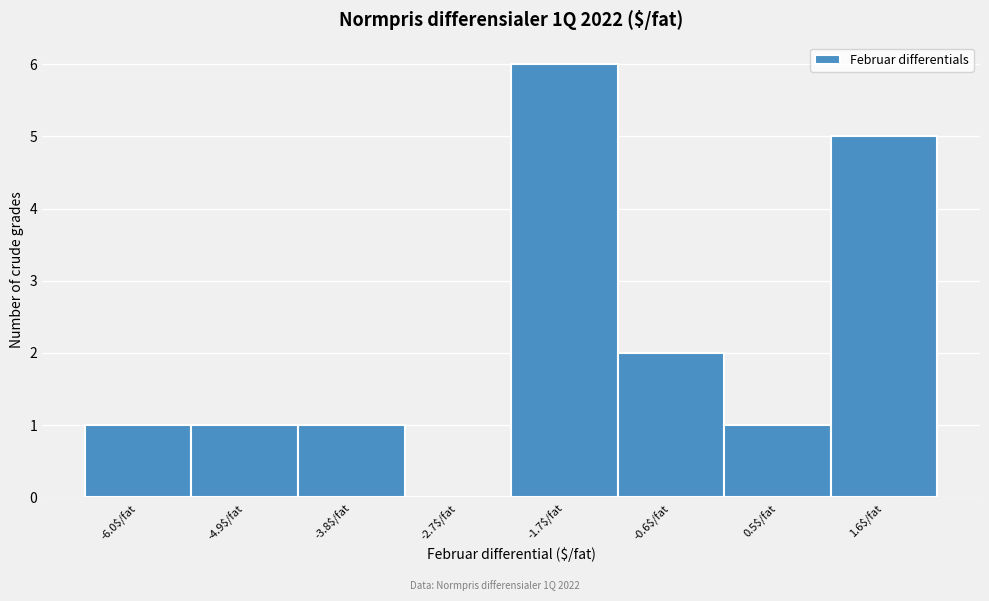

What is the greatest value displayed?

6